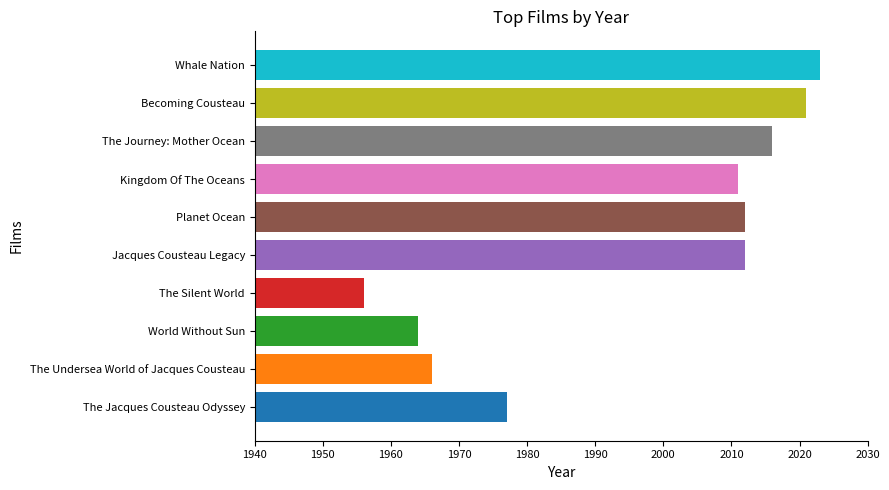

At which label is the value closest to 1989?

The Jacques Cousteau Odyssey